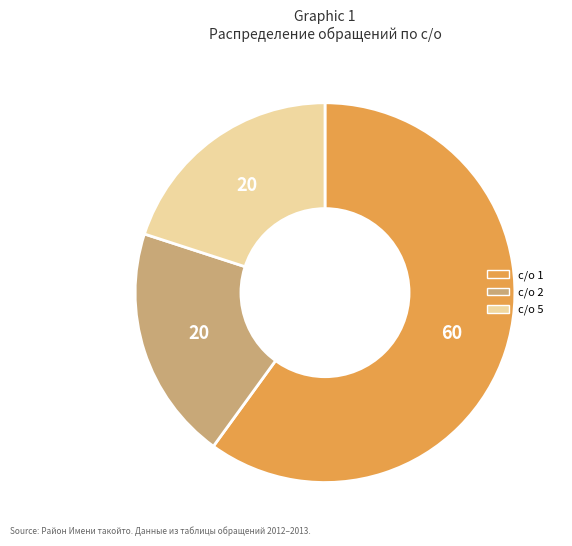

What is the largest slice in the pie chart?

с/о 1